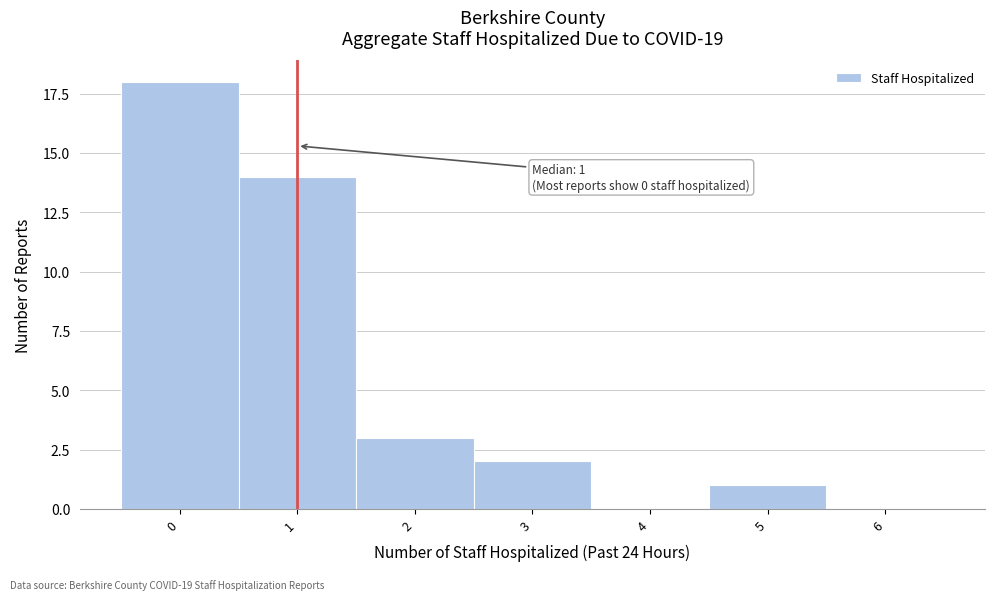

Reading right to left, list all the values displayed in this chart.

6=0	5=1	4=0	3=2	2=3	1=14	0=18